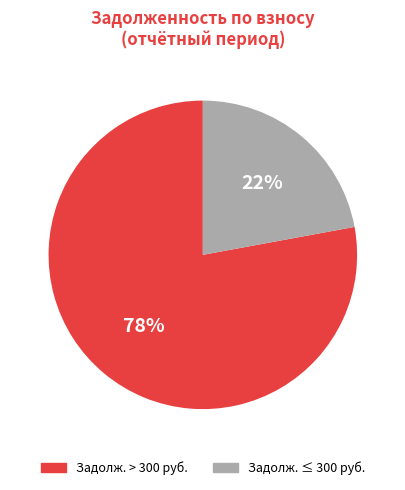

Is there any slice that represents more than half of the pie?

Yes